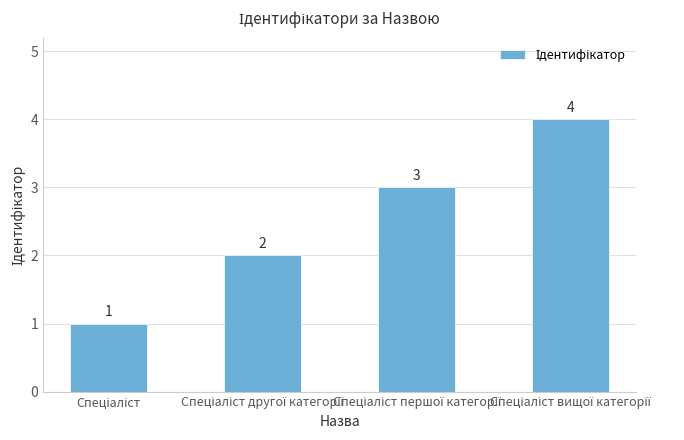

What is the value of the 2nd bar from the left?

2